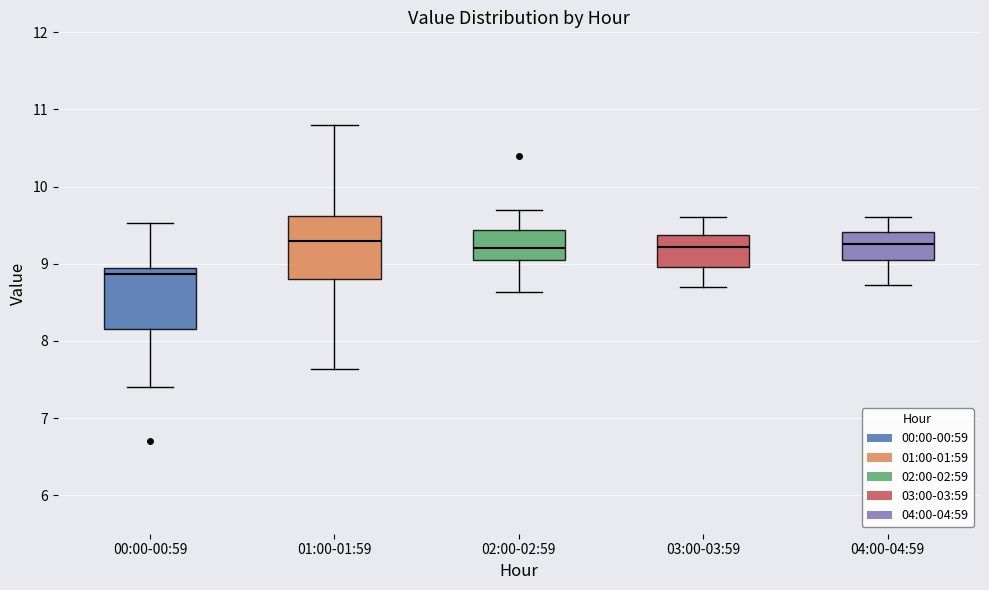

Reading left to right, read every box against the y-axis: the position of its median line, the range the box covers, and the ends of its whiskers. The values are not printed on the chart, so give them approximately, as read against the axis.

00:00-00:59: median 8.9 (just below the box's upper edge), box 8.2 to 8.9, whiskers 7.4 to 9.5
01:00-01:59: median 9.3, box 8.8 to 9.6, whiskers 7.6 to 10.8
02:00-02:59: median 9.2, box 9.0 to 9.4, whiskers 8.6 to 9.7
03:00-03:59: median 9.2, box 9.0 to 9.4, whiskers 8.7 to 9.6
04:00-04:59: median 9.3, box 9.0 to 9.4, whiskers 8.7 to 9.6